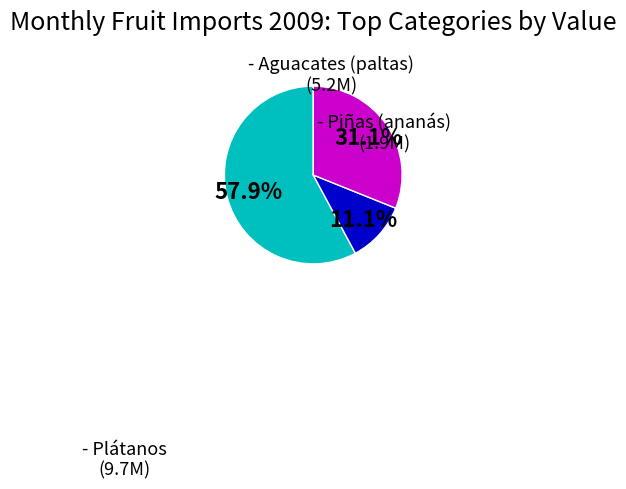

Is there any slice that represents more than half of the pie?

Yes